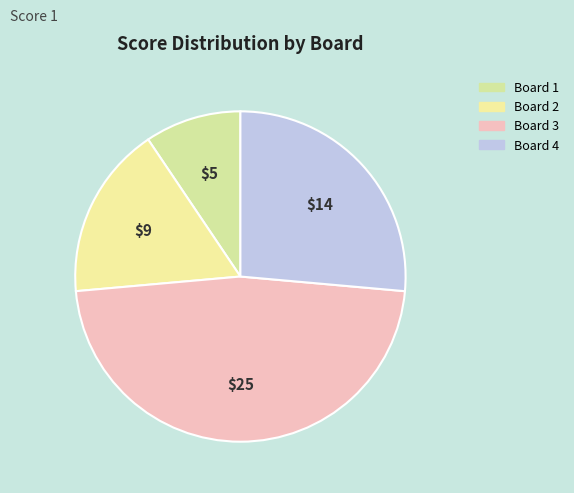

How many segments does this pie chart have?

4